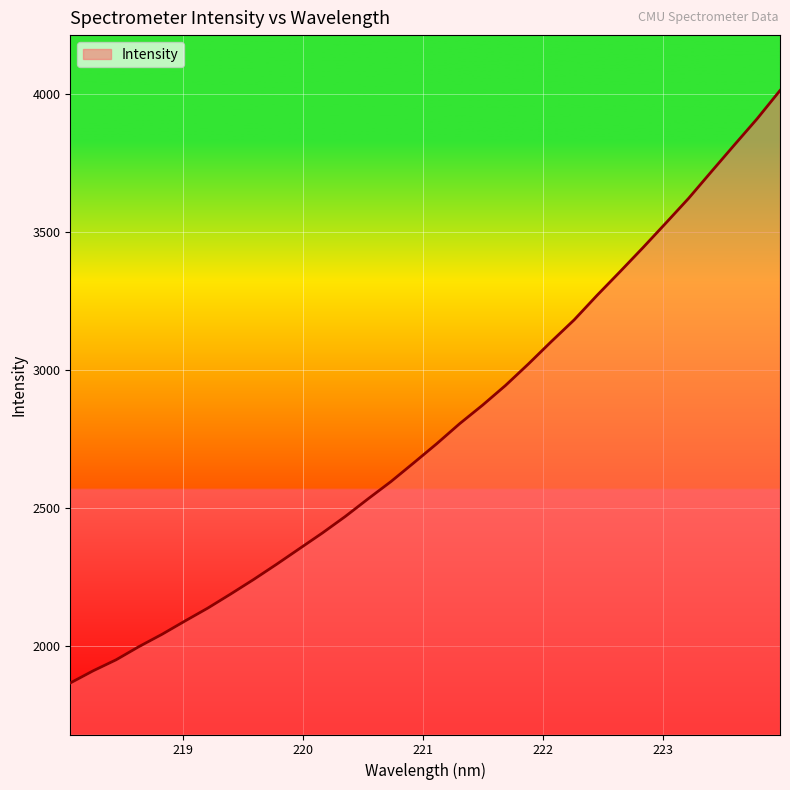

What is the minimum value shown in the chart?

1866.6